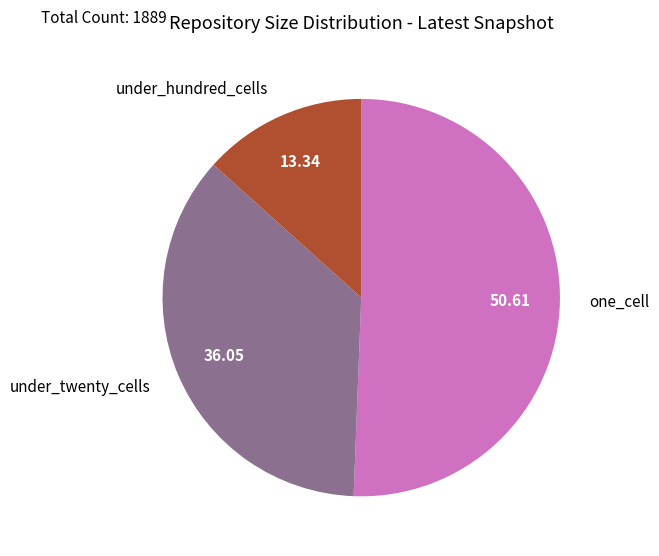

Is there any slice that represents more than half of the pie?

Yes